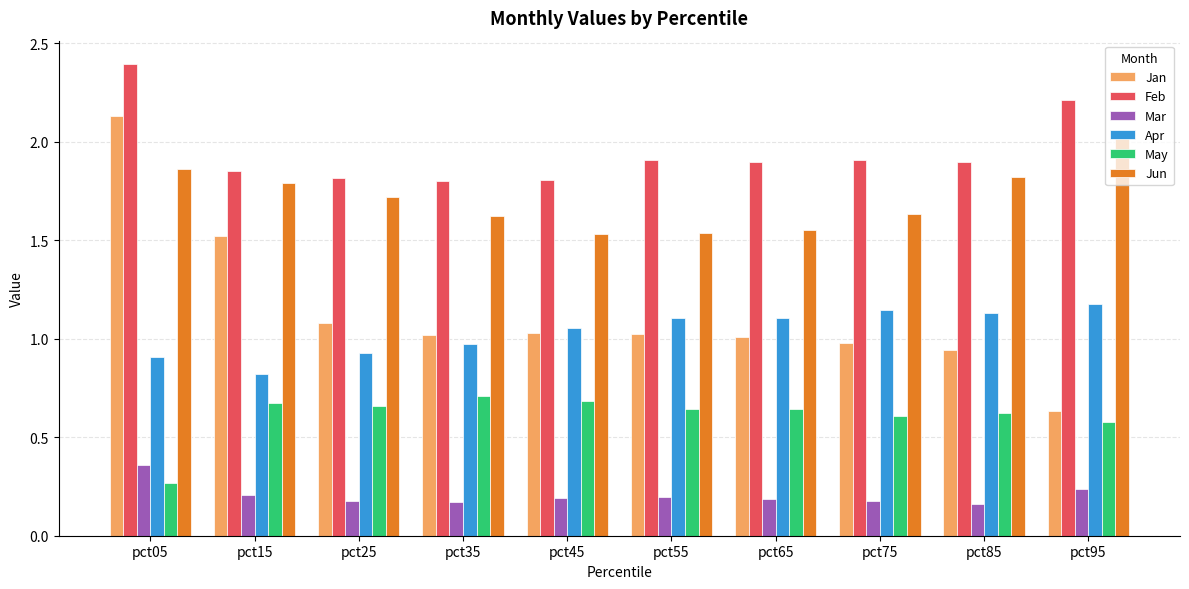

What is the average value of the Jun series?

1.7